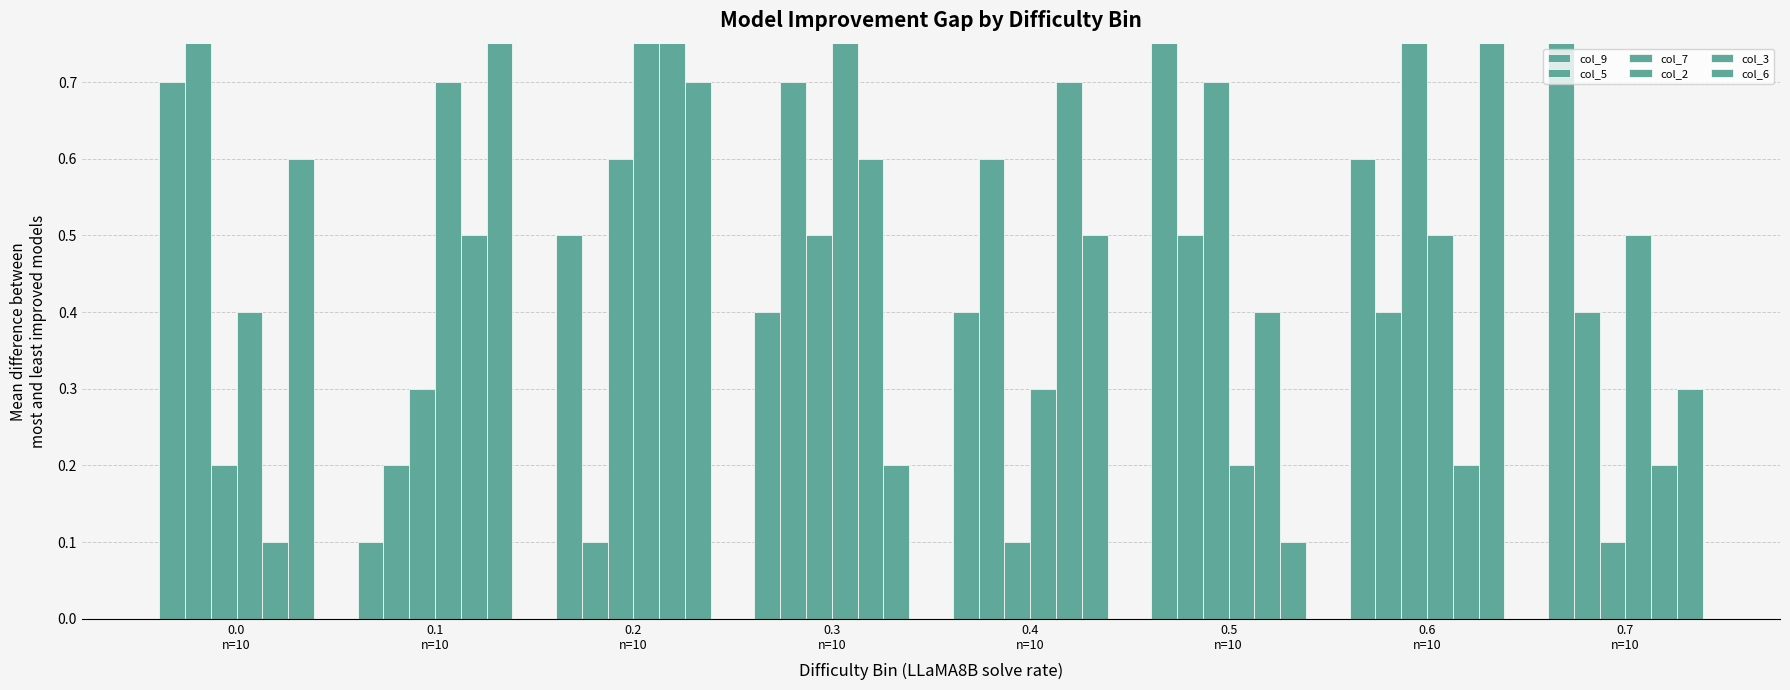

What is the value of the col_2 bar at the 5th from the left?

0.3